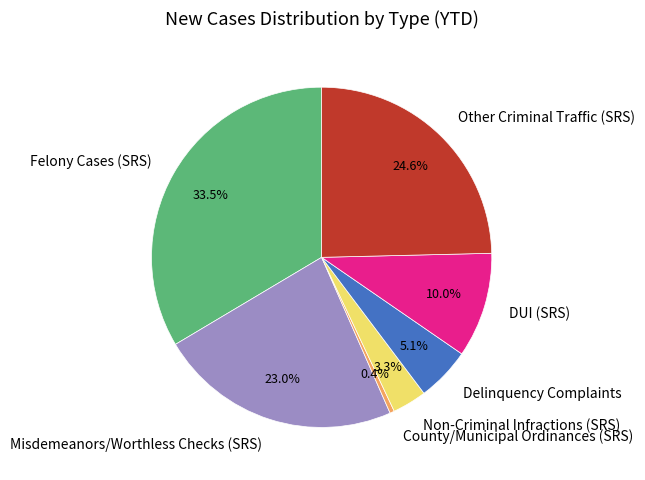

True or false: Delinquency Complaints accounts for 16% of the total.

False